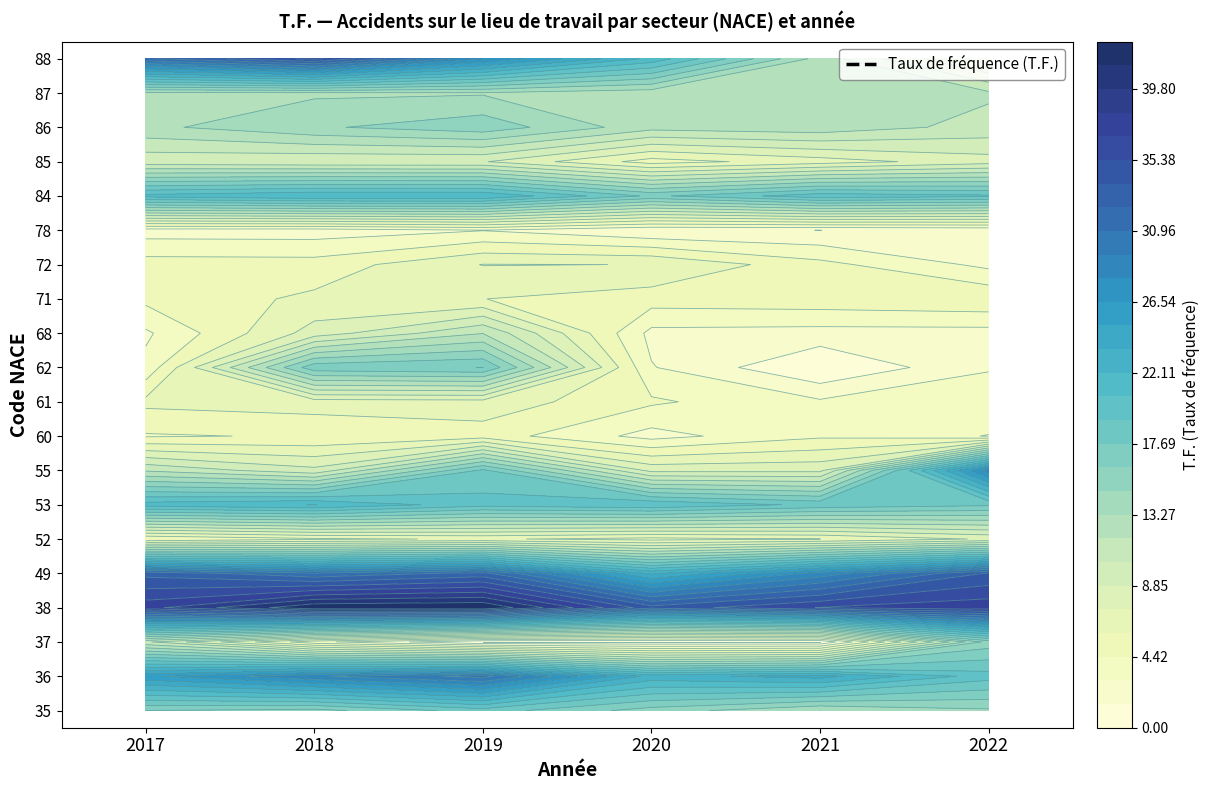

The 38 series shows 16.3 at 5. True or false?

False